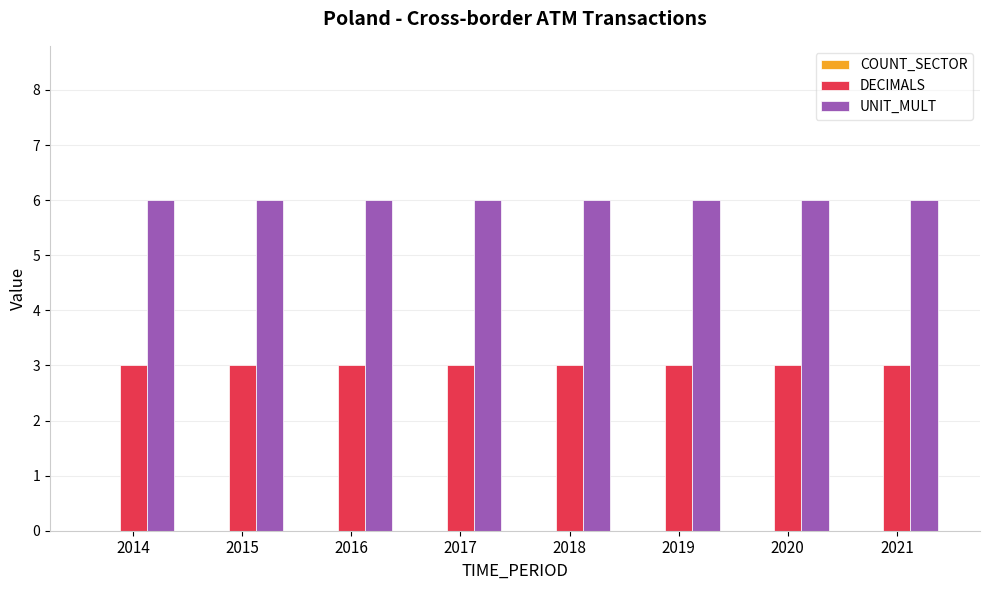

What is the difference between the highest and lowest values at 2016?

3